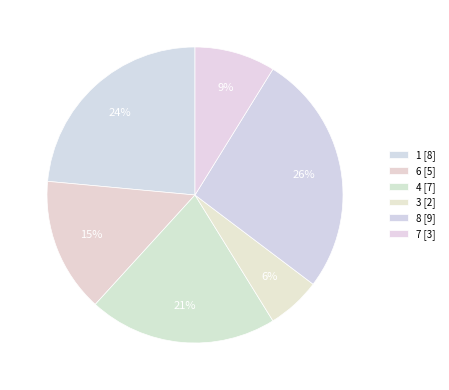

Count the number of slices in the pie.

6